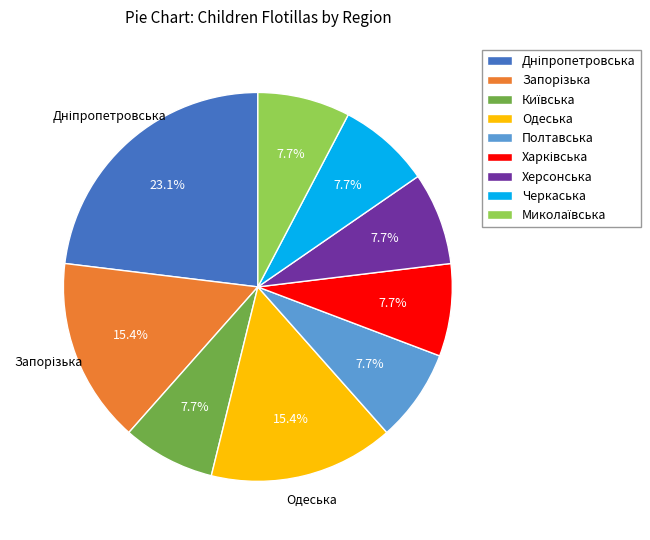

To the nearest percent, what is the combined percentage of Одеська and Херсонська?

23%